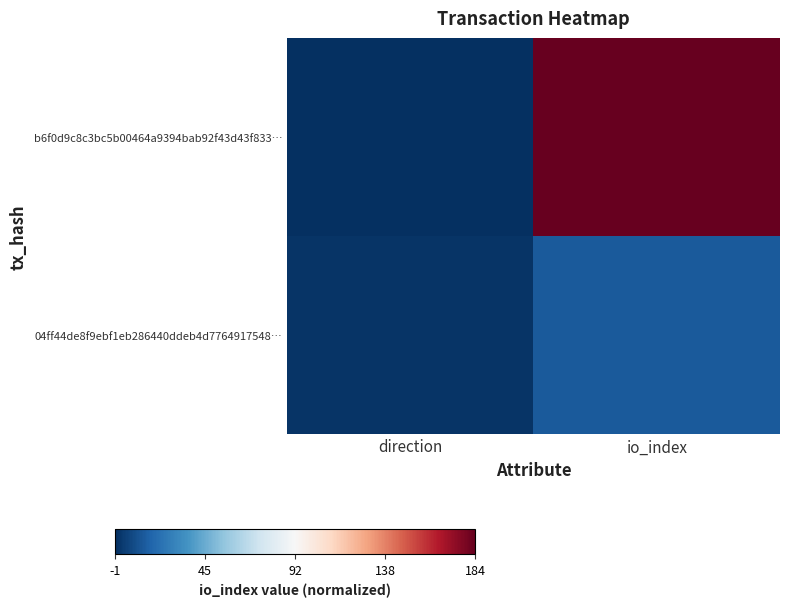

At io_index, list the series in order from largest to smallest.

b6f0d9c8c3bc5b00464a9394bab92f43d43f833…, 04ff44de8f9ebf1eb286440ddeb4d7764917548…